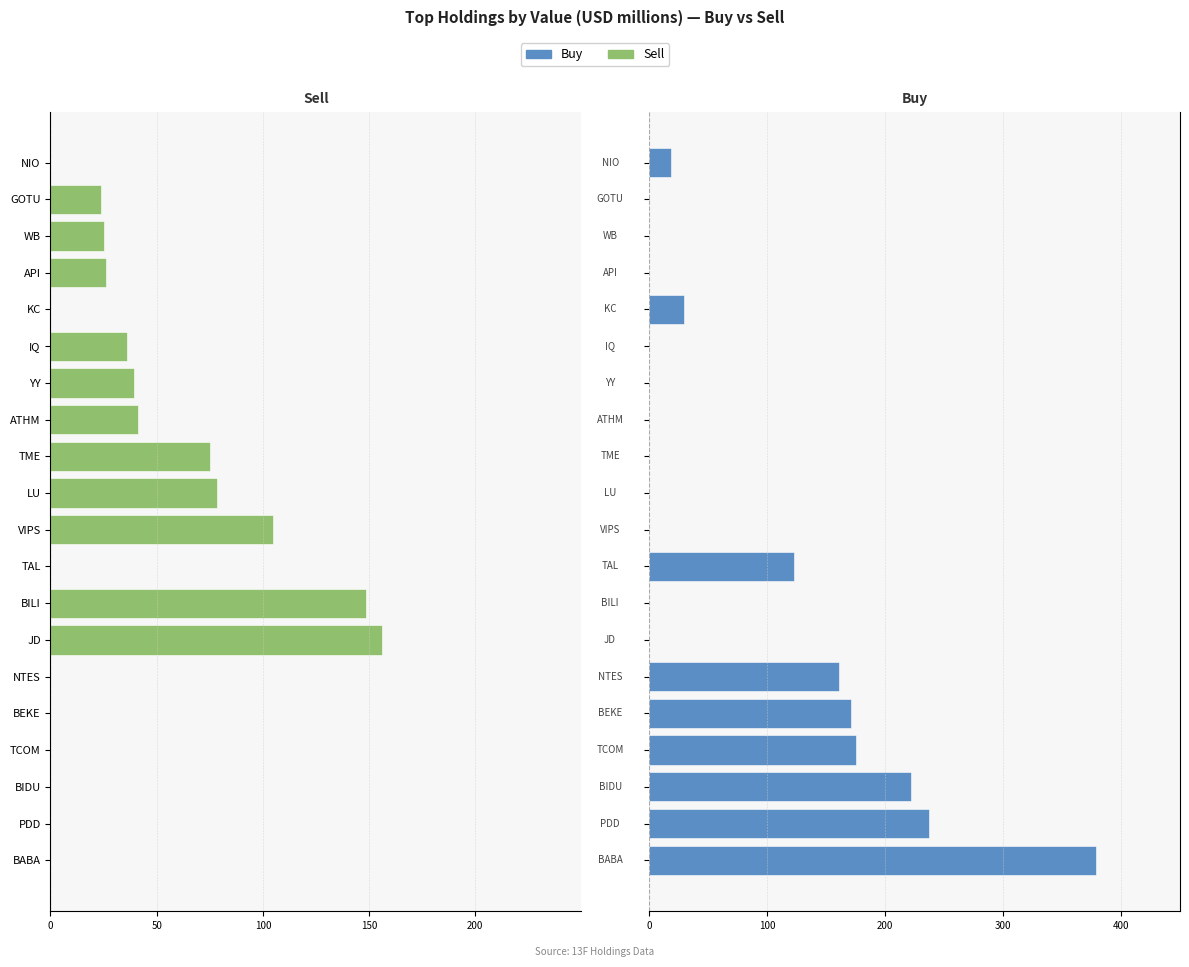

What are all the series names shown in the legend?

Sell, Buy